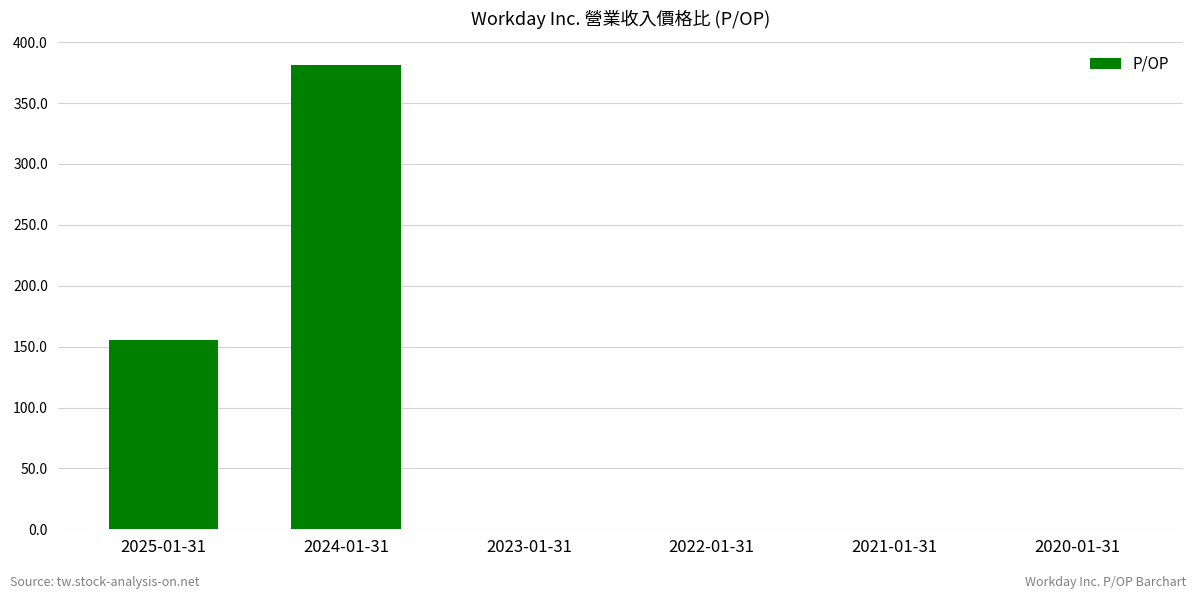

What is the change in value from 2025-01-31 to 2021-01-31?

-155.7